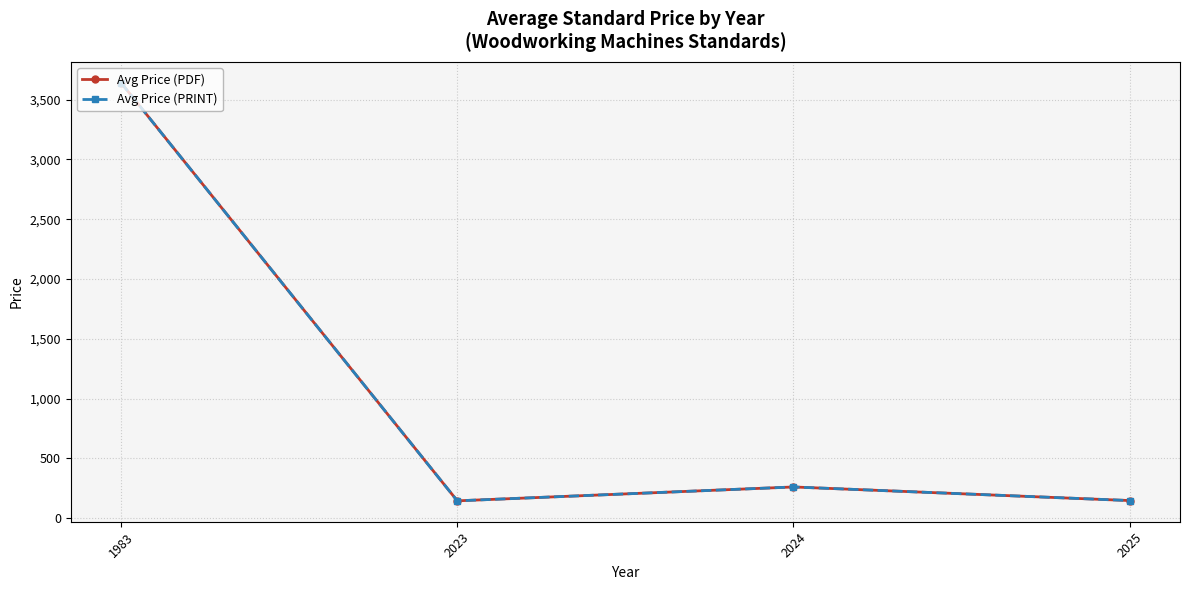

Is this an area chart (filled region under the line)?

No